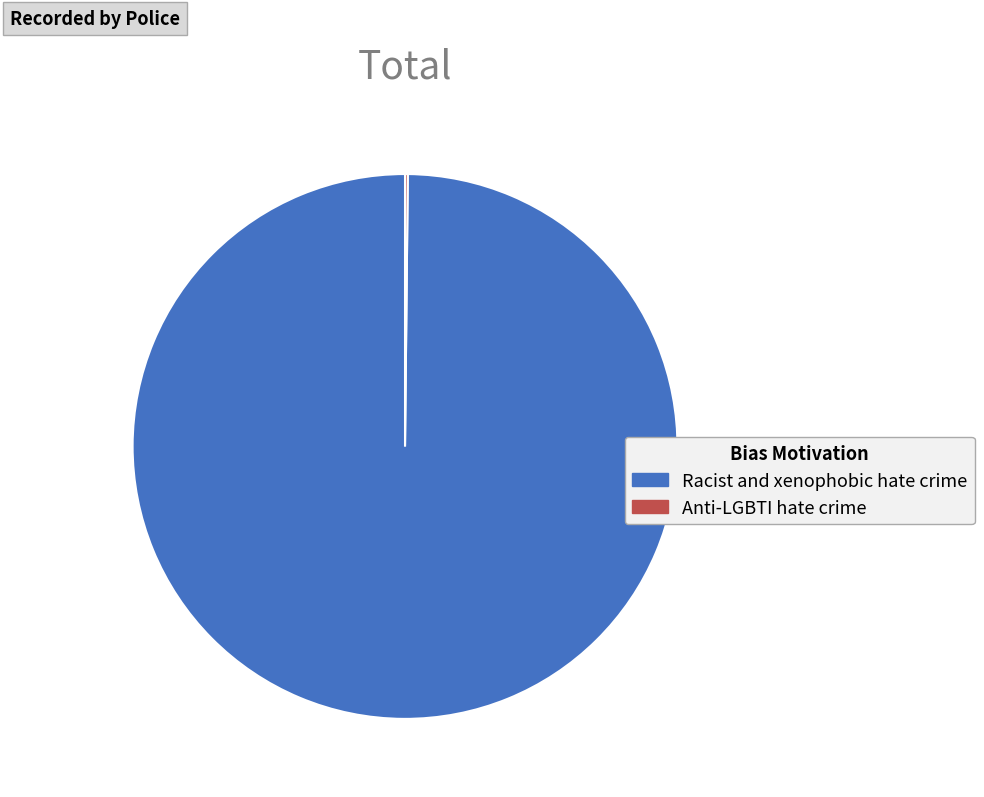

Which category has the biggest portion of the pie?

Racist and xenophobic hate crime